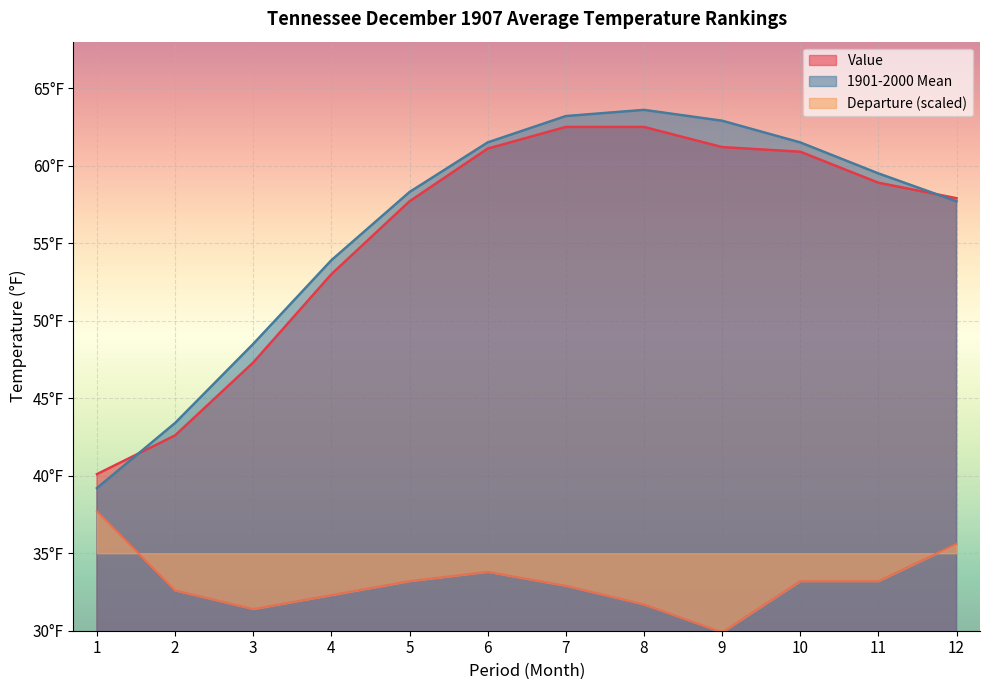

Which series has the widest spread of values?

1901-2000 Mean